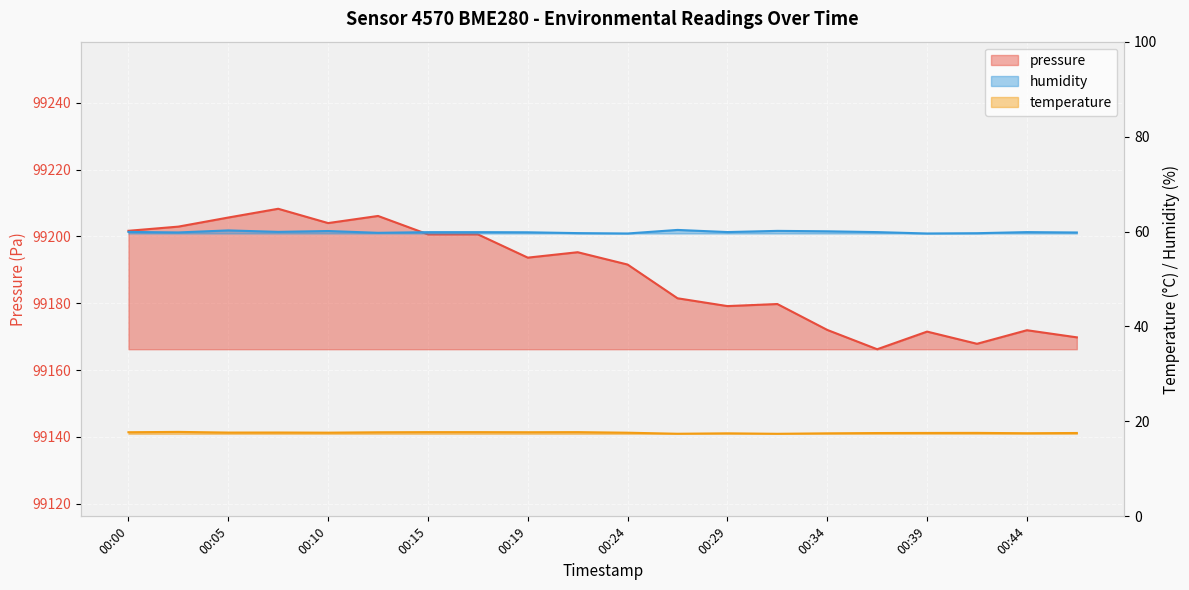

What are all the series names shown in the legend?

pressure, temperature, humidity